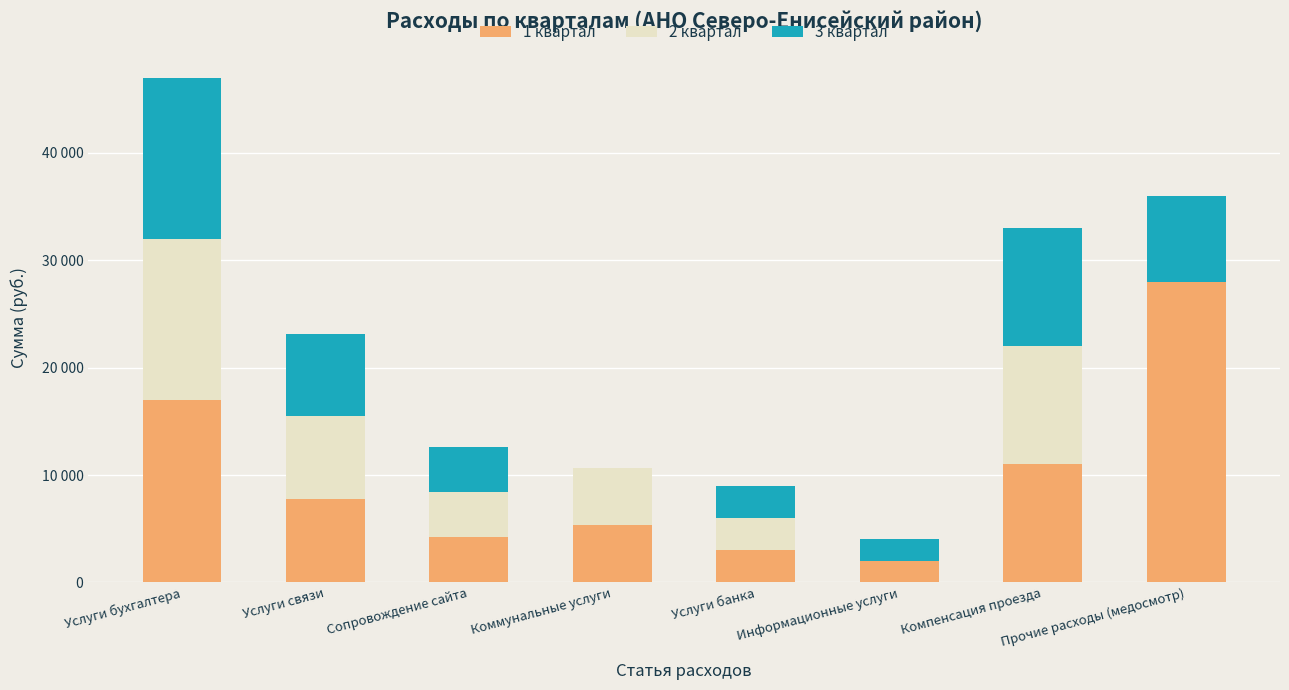

True or false: 3 квартал has a value of 4200 at Сопровождение сайта.

True